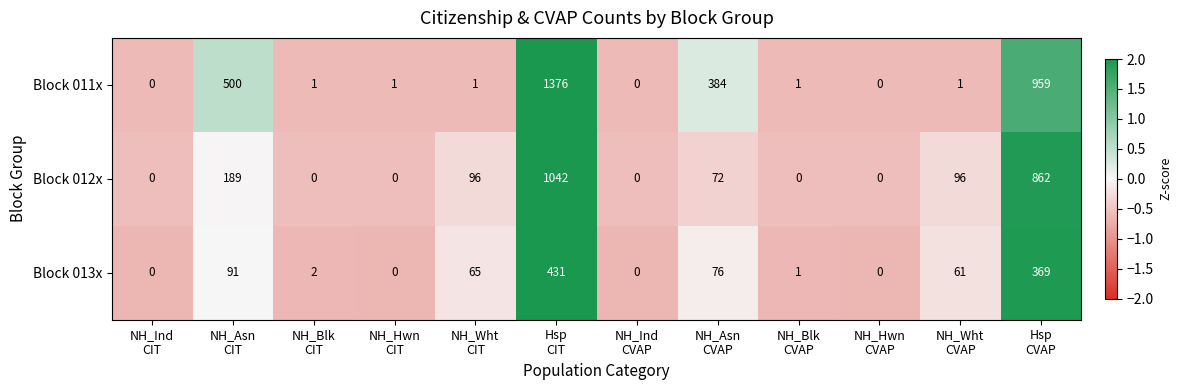

At how many categories does at least one series exceed 70?

6